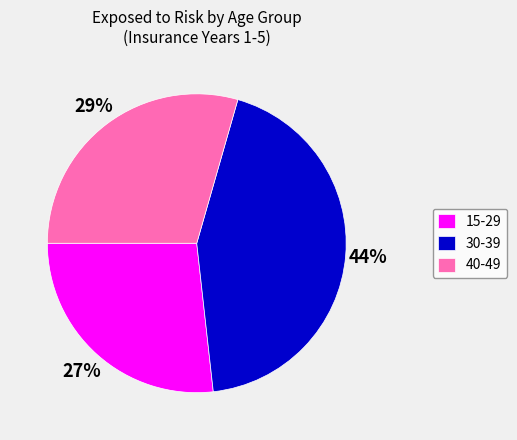

Is there a majority slice in this chart?

No